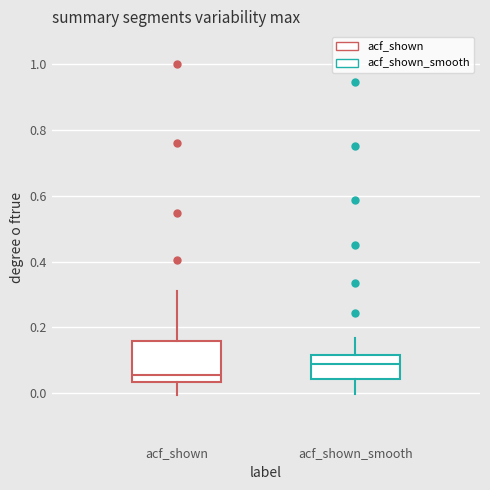

Reading left to right, transcribe this box plot: for each box, give where its median line is, the range the box spans, and where its two whiskers end, as read against the y-axis. The values are not printed on the chart, so give them approximately, as read against the axis.

acf_shown: median 0.06, box 0.04 to 0.16, whiskers 0.00 to 0.32
acf_shown_smooth: median 0.08, box 0.04 to 0.12, whiskers 0.00 to 0.16